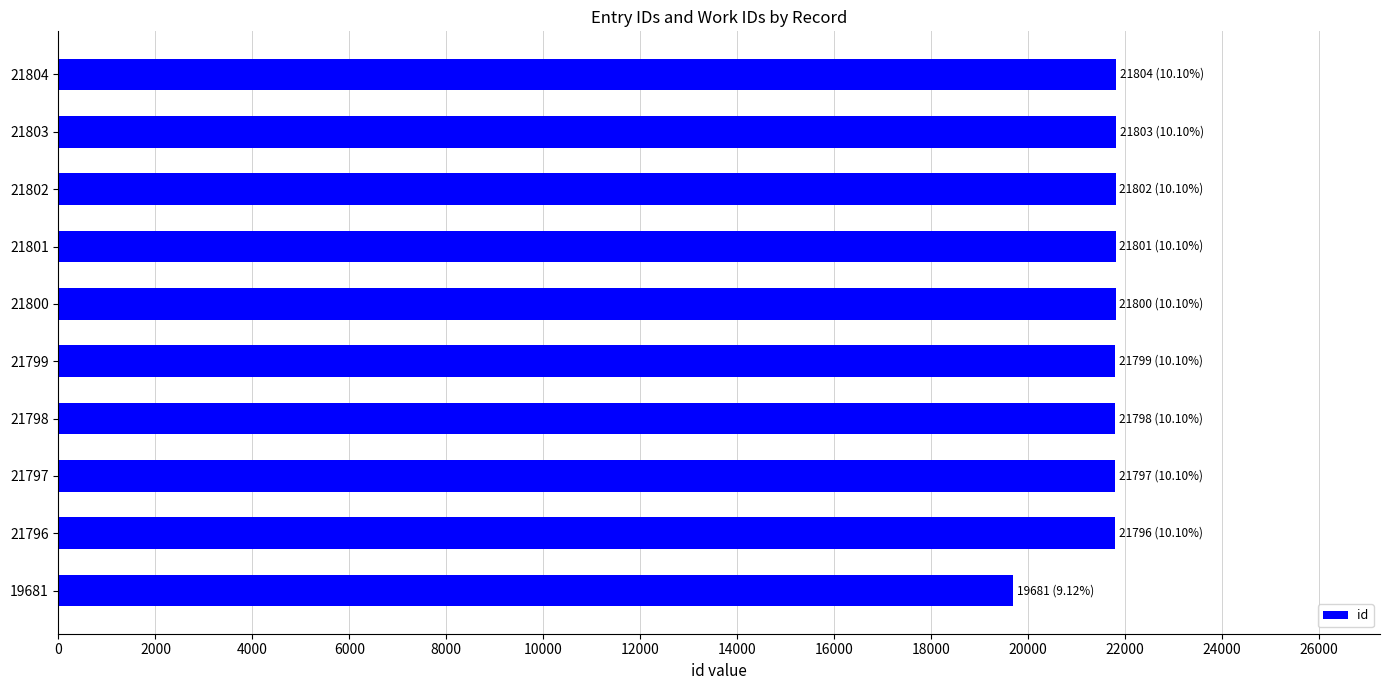

The value at 19681 is 19681. True or false?

True